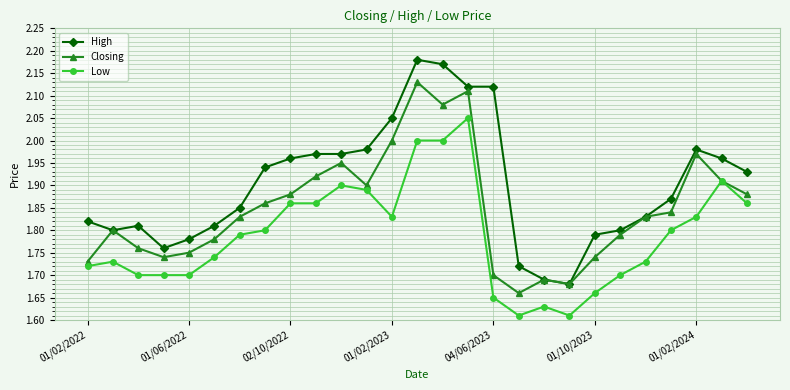

Rank the series by their maximum value, from highest to lowest.

High, Closing, Low